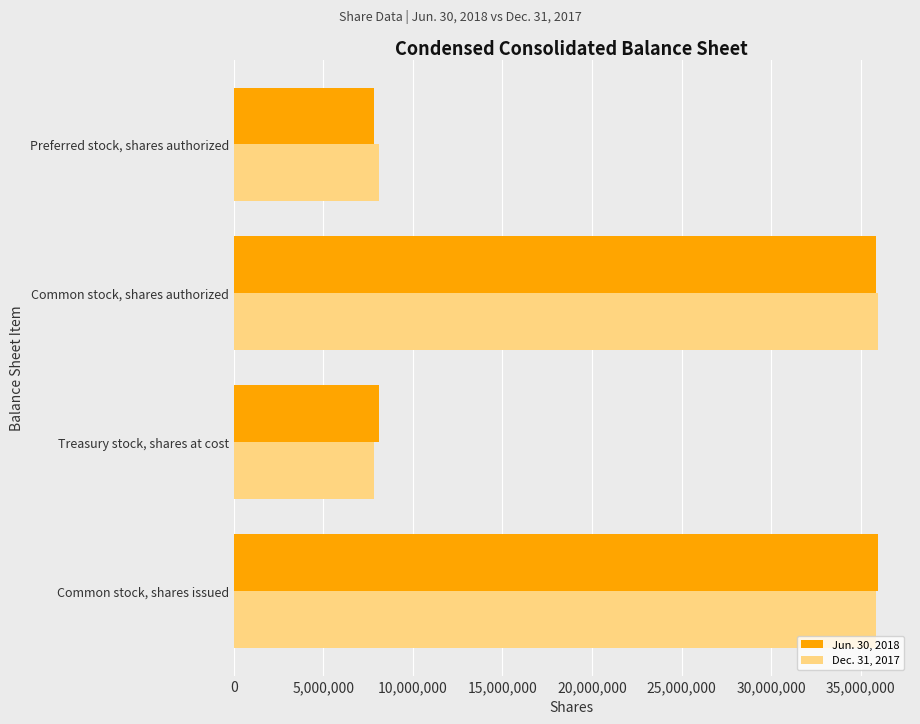

Which category has the lowest value in the Dec. 31, 2017 series?

Treasury stock, shares at cost